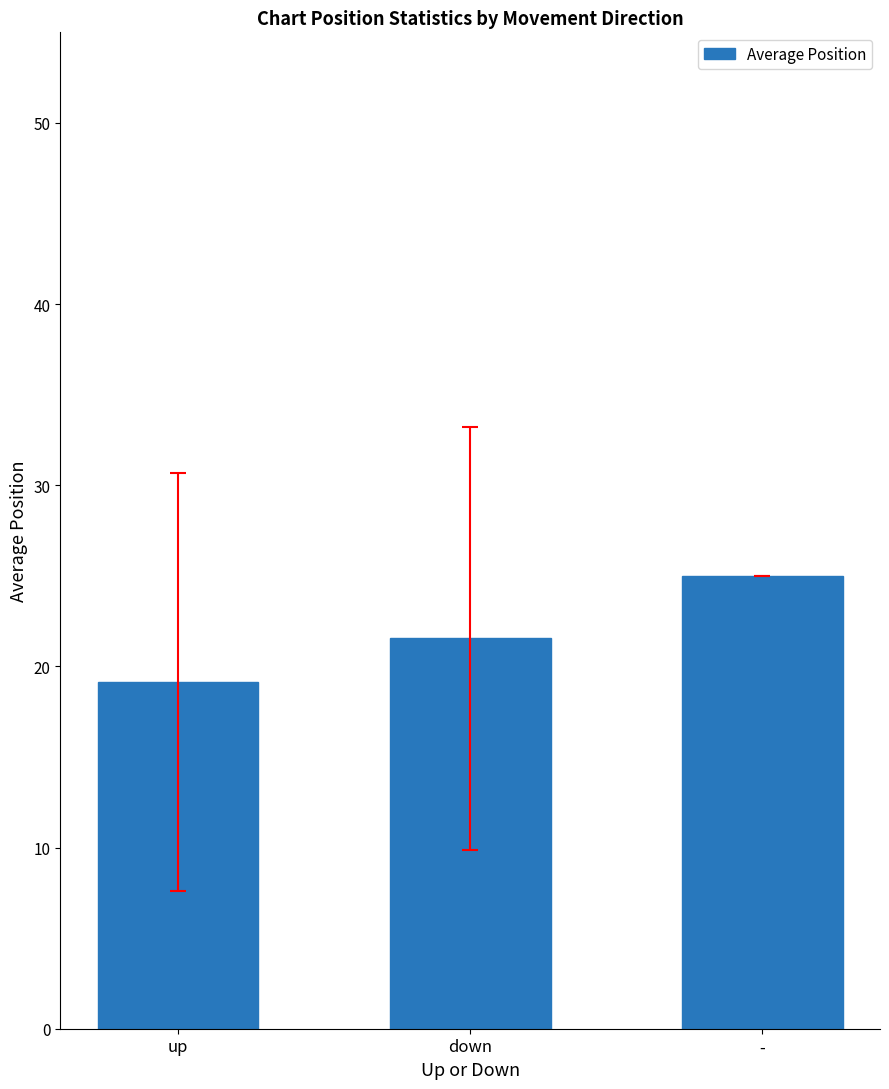

What is the value of the 2nd bar from the left?

21.6